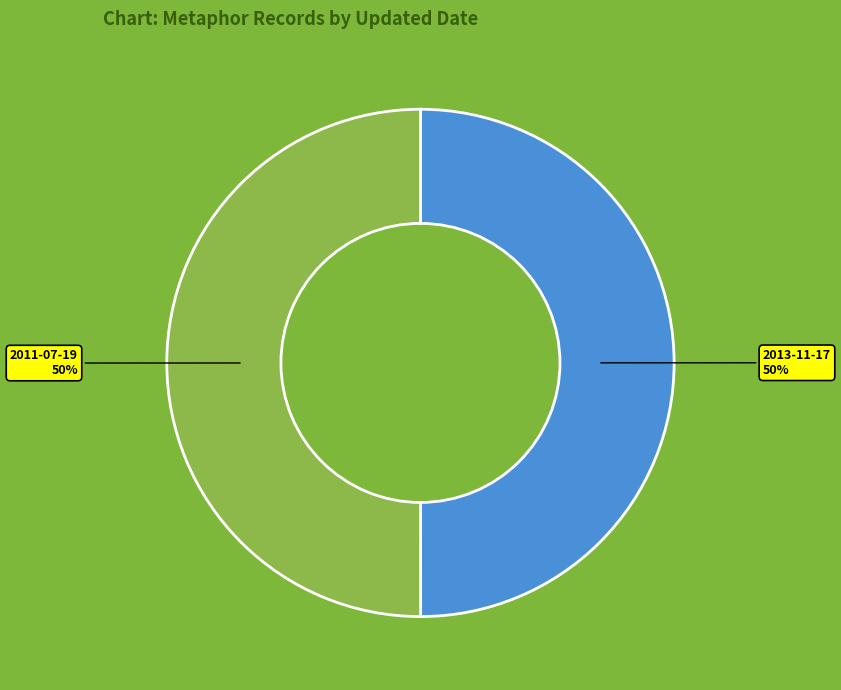

Is it true that 2013-11-17 is 50% of the pie?

True